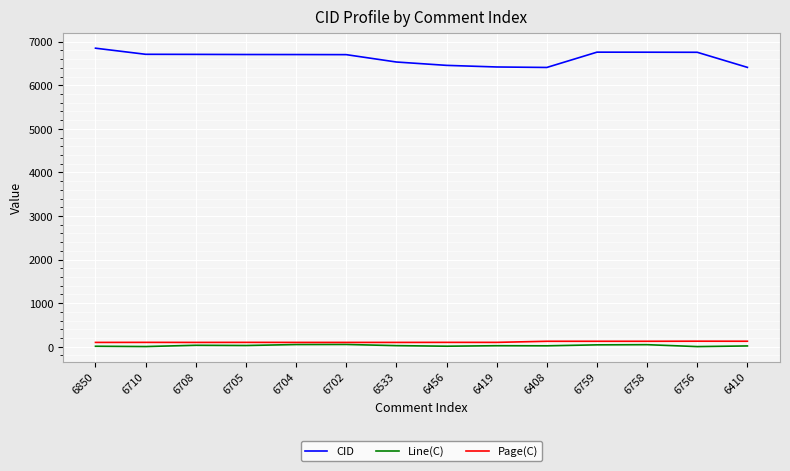

True or false: CID and Page(C) intersect in this chart.

False